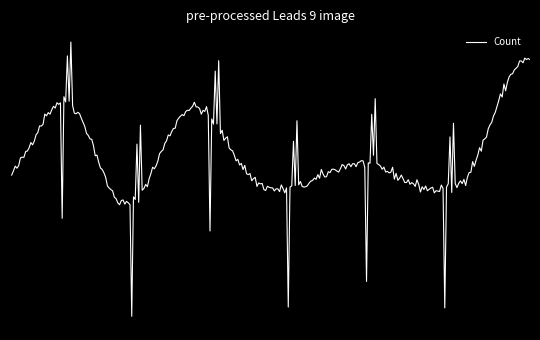

What is the minimum value shown in the chart?

1